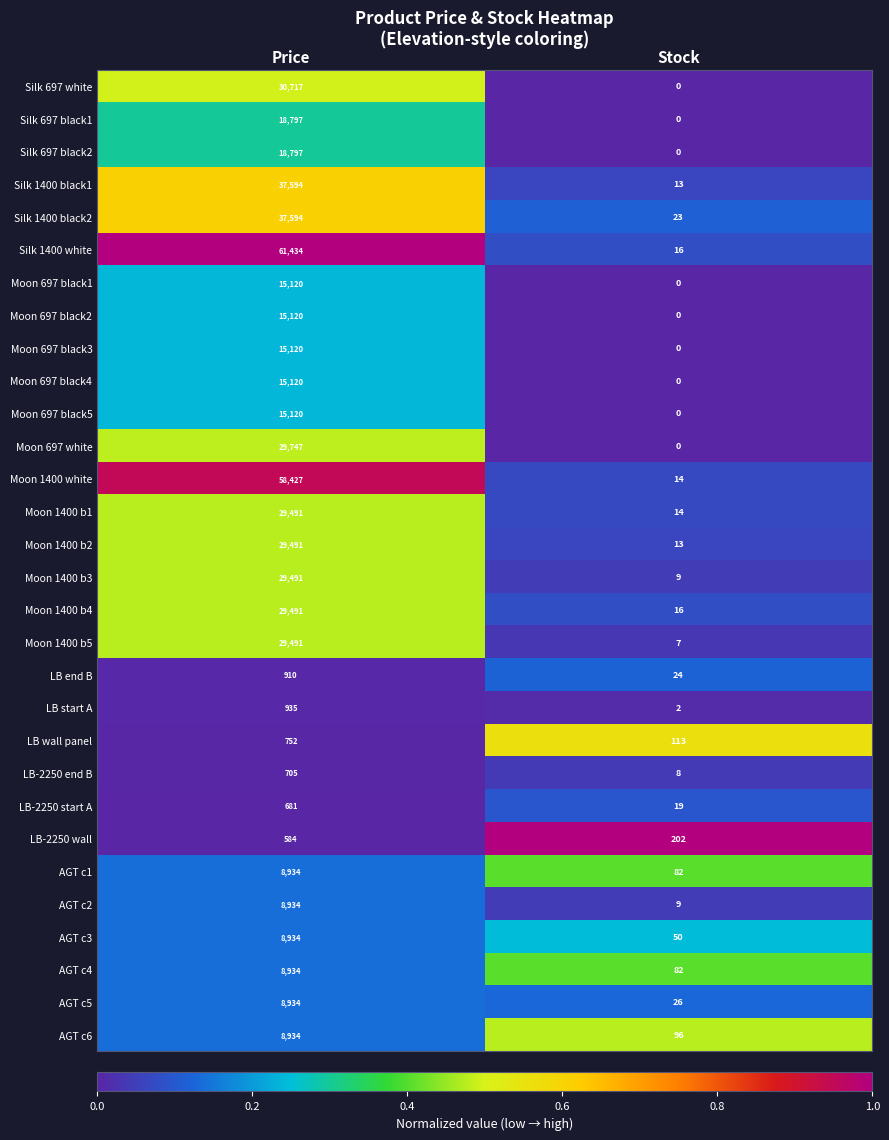

What is the sum of the Moon 697 black5 values at Stock and Price?

15120